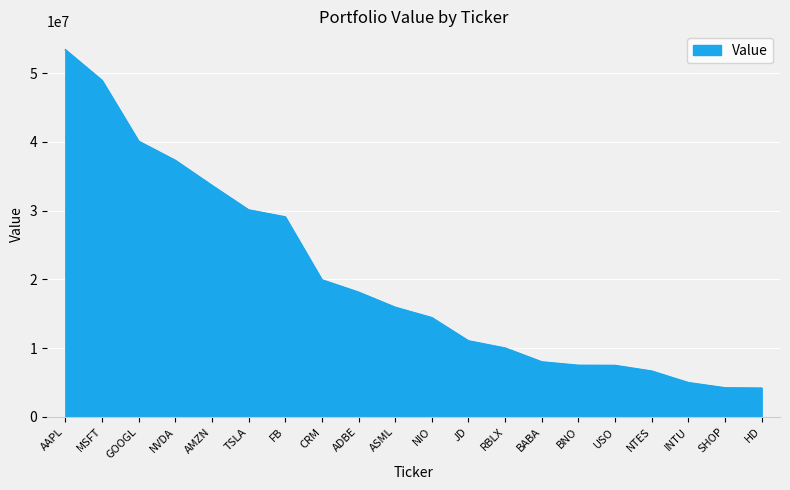

What is the difference between the second highest and minimum values?

44761000